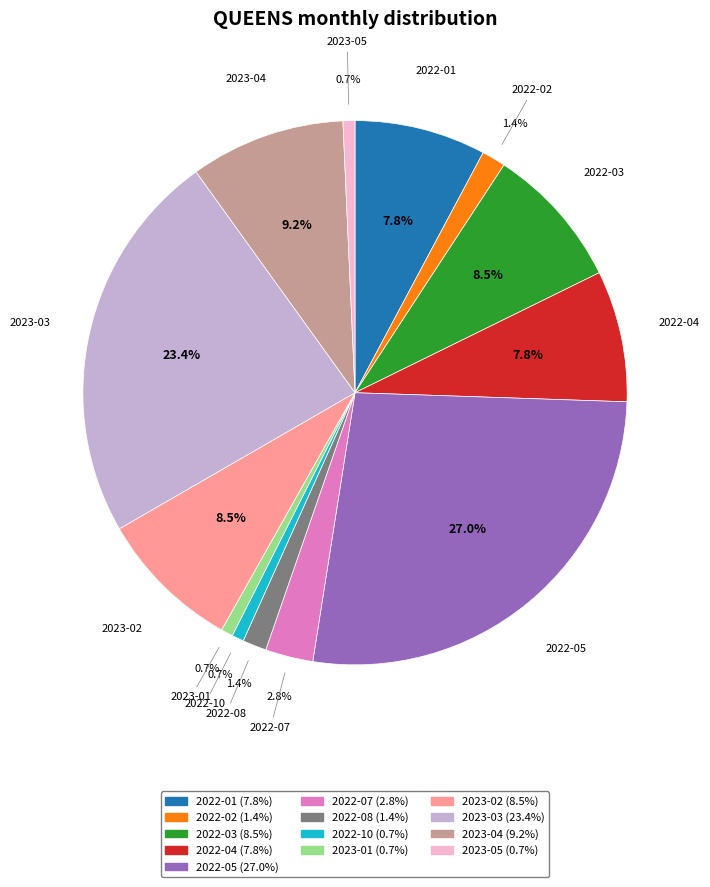

Is there any slice that represents more than half of the pie?

No